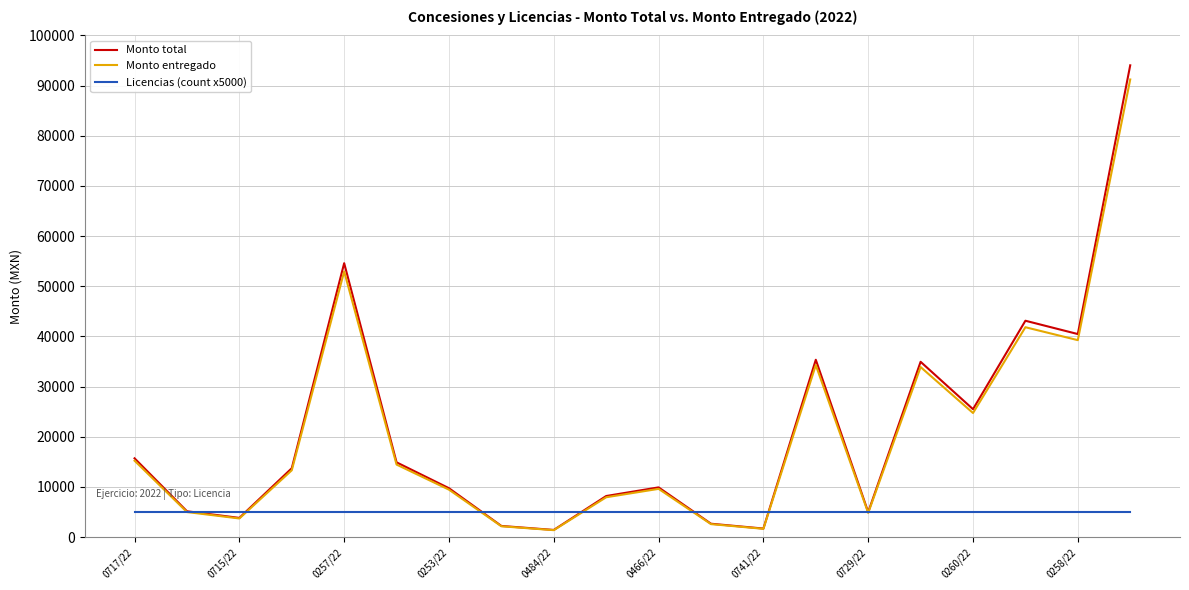

Which series has the widest spread of values?

Monto total